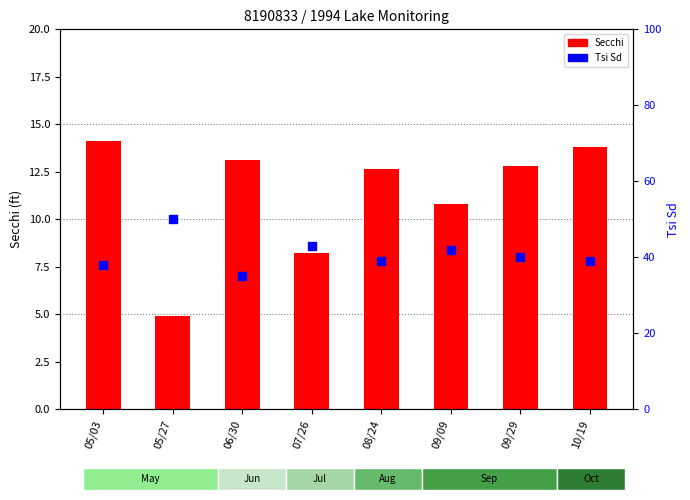

Which category has the lowest value in the Tsi Sd series?

06/30